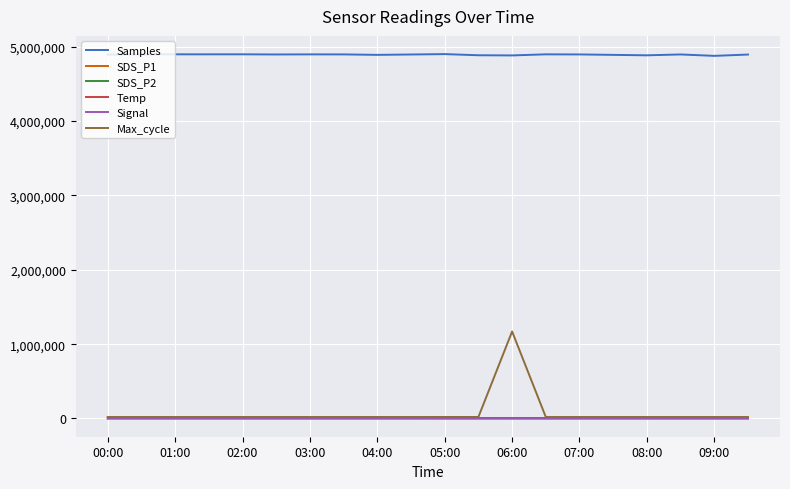

Which series has the largest range (max minus min)?

Max_cycle